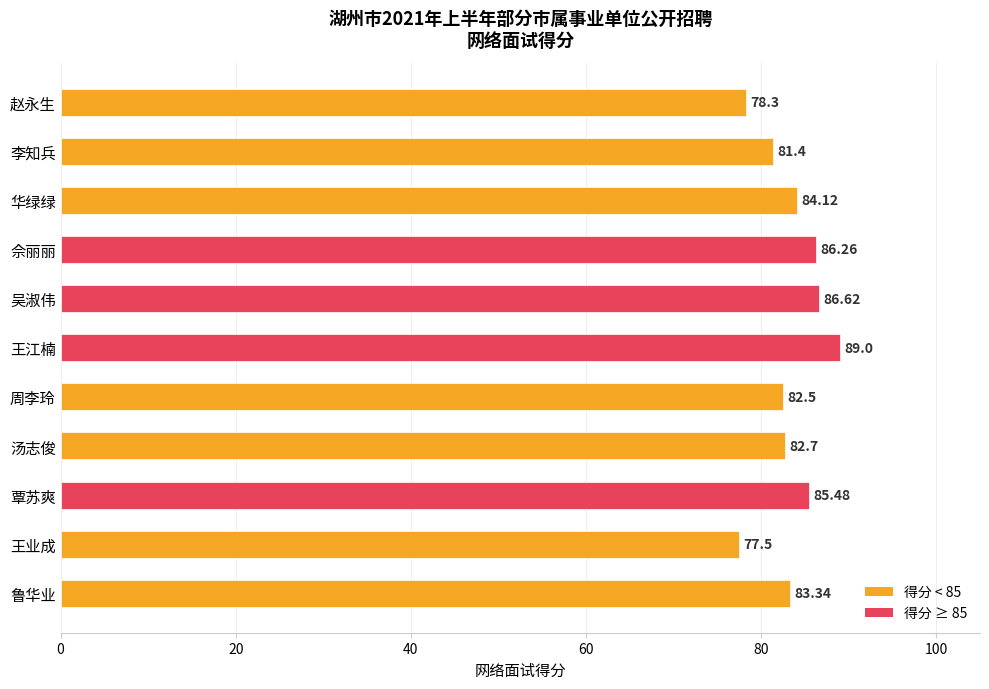

Which category has the lowest value across all series?

王业成